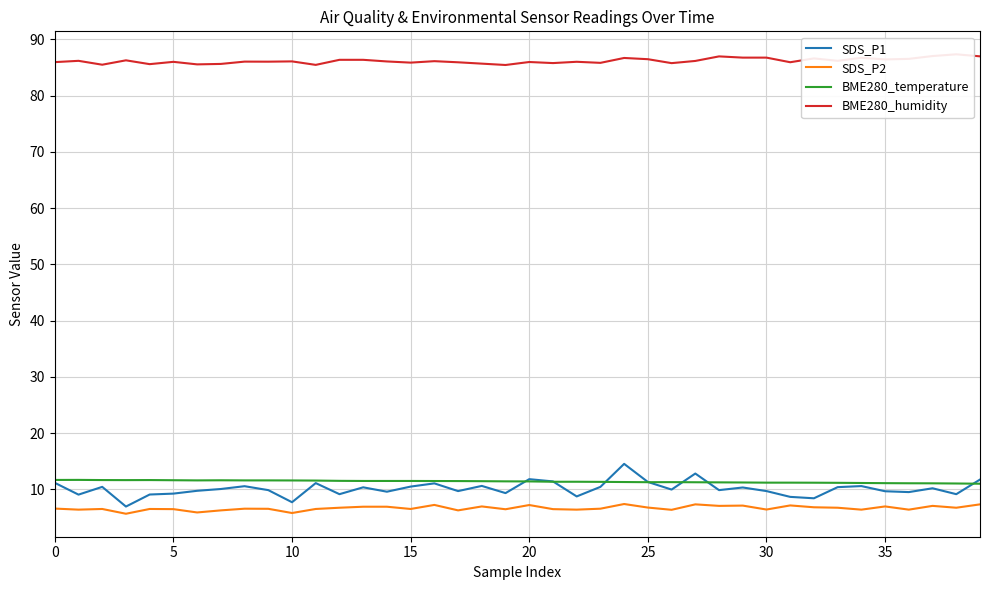

Which series ends up on top after the final intersection of SDS_P1 and BME280_temperature?

SDS_P1